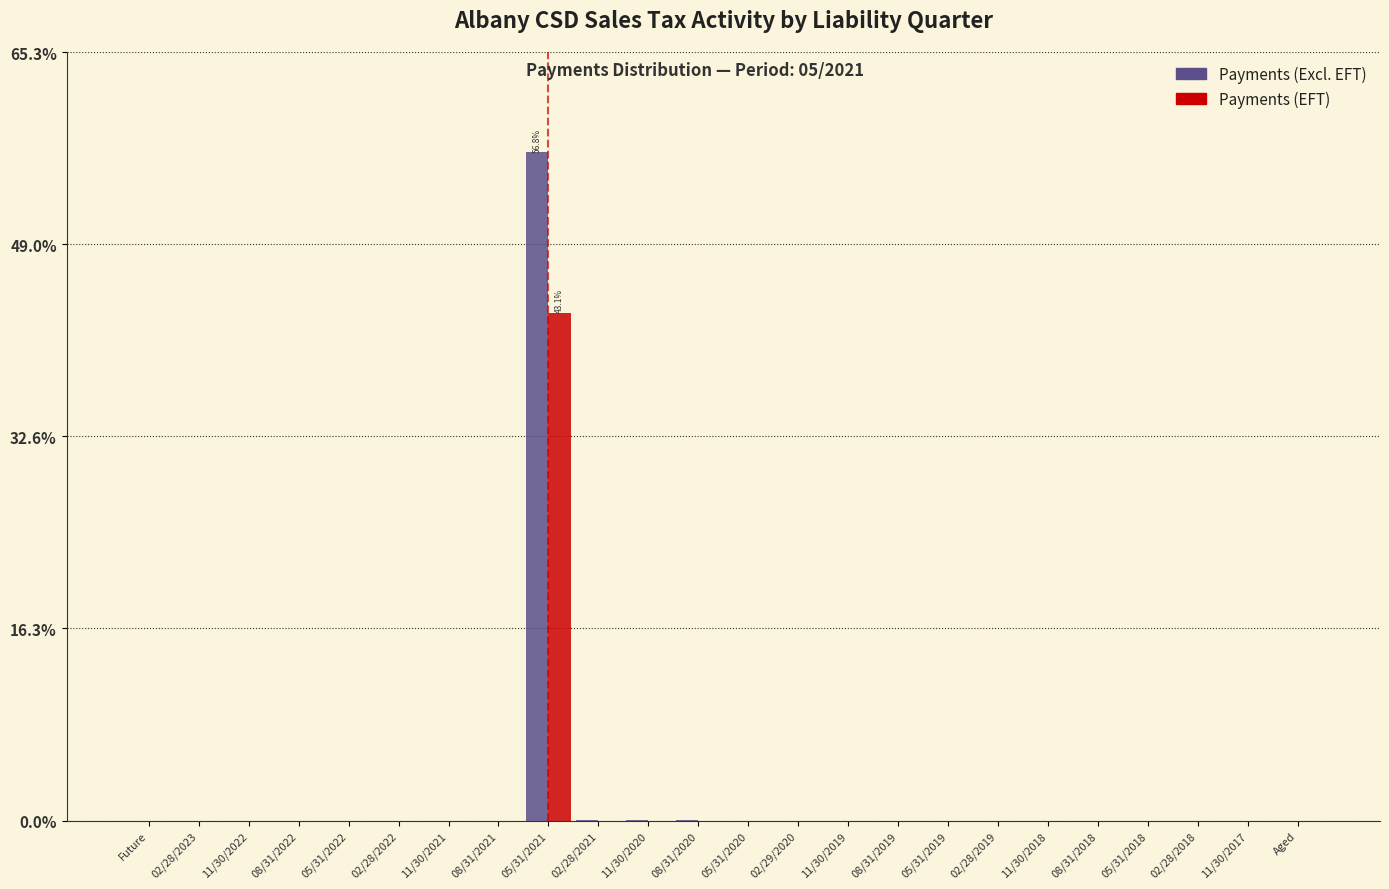

The value of Payments (Excl. EFT) at Aged is 0.0. True or false?

True